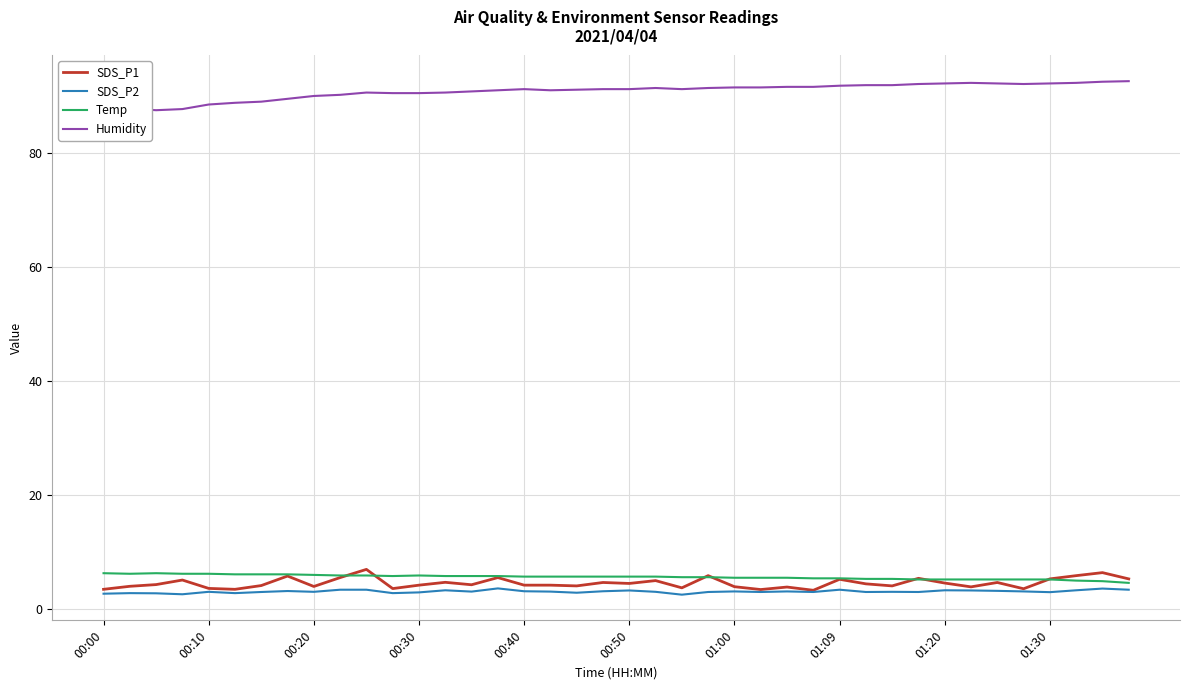

In Humidity, how many points are lower than both neighbors (excluding endpoints)?

4